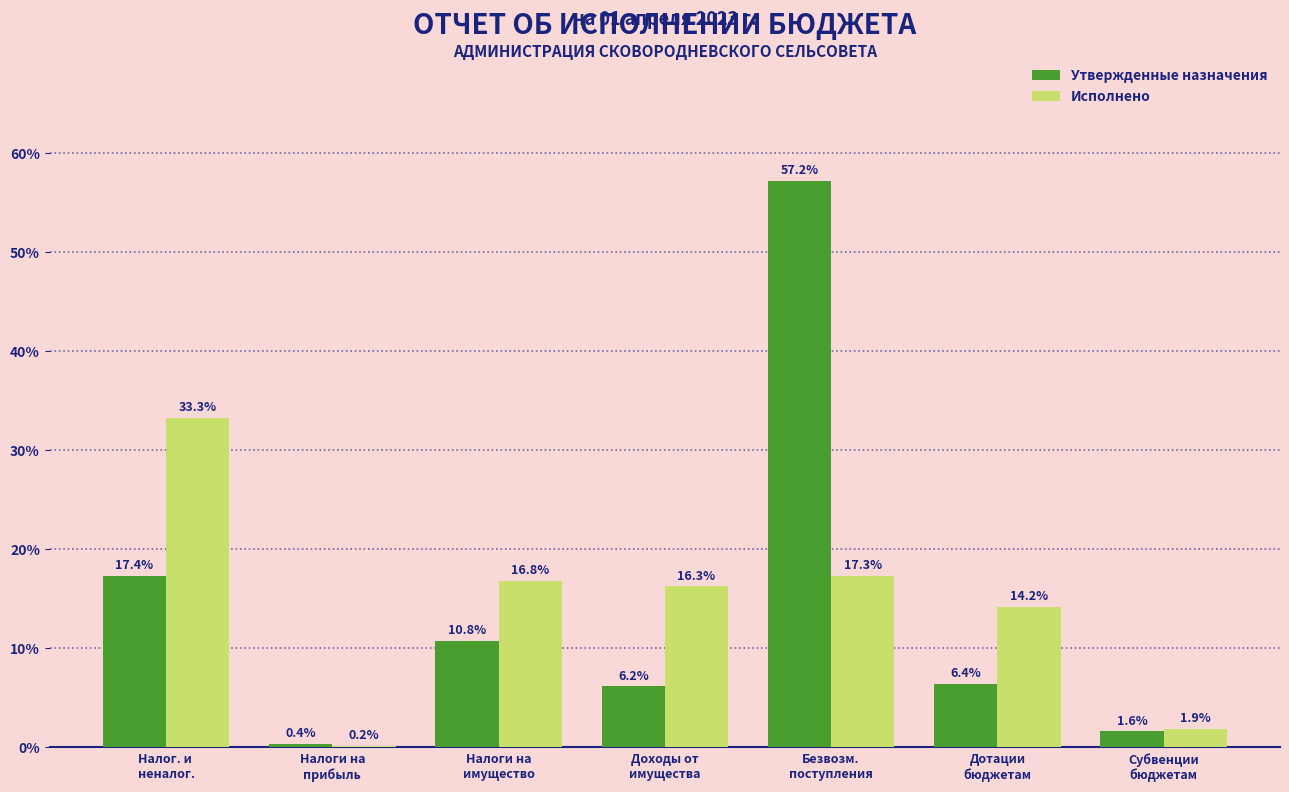

What is the average value of the Исполнено series?

14.3